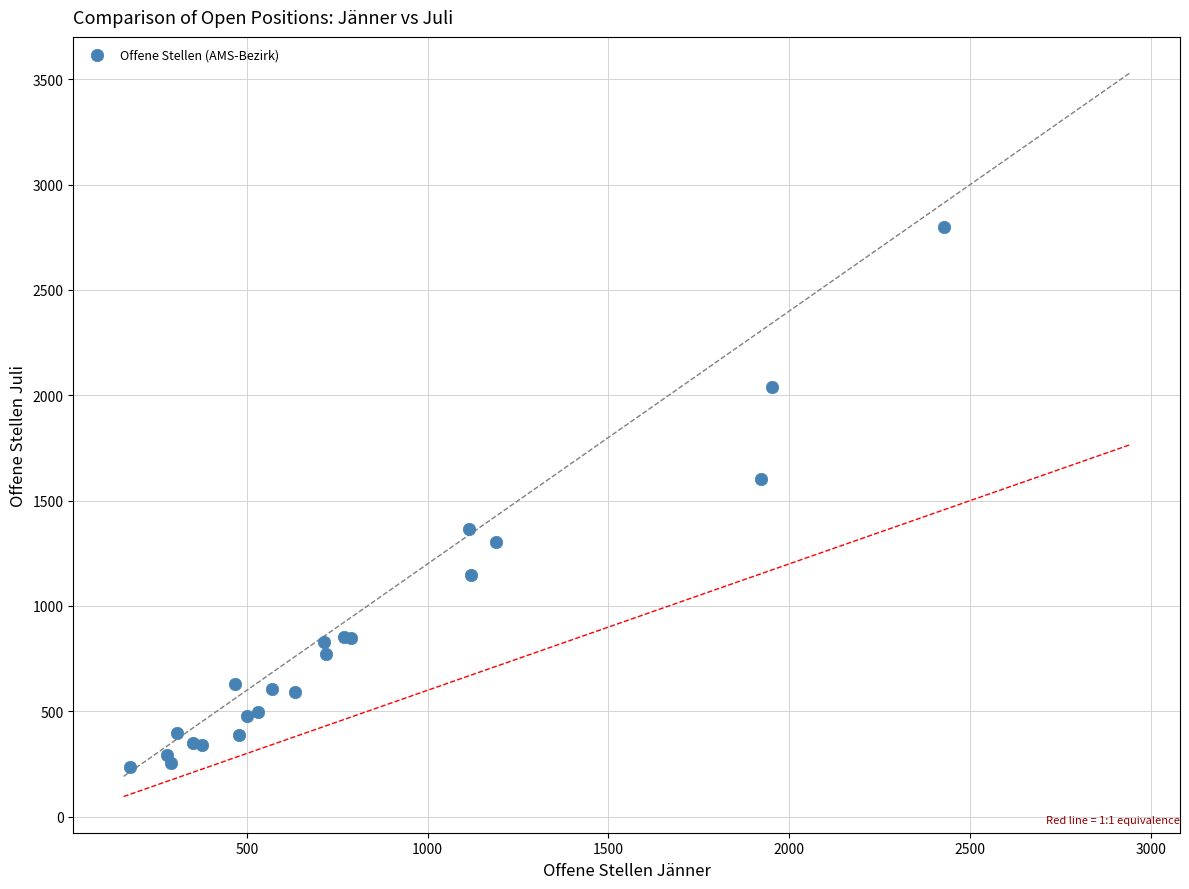

What Y value in the scatter plot is closest to 1519?

1603